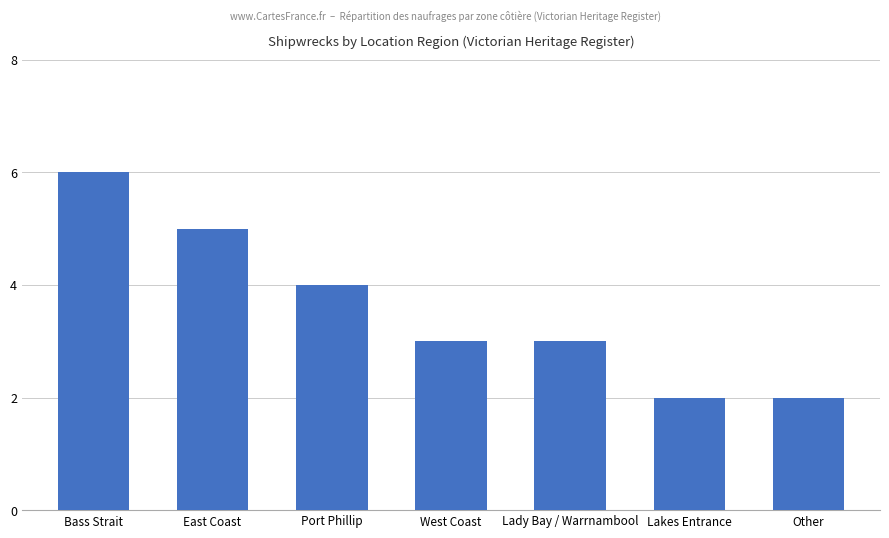

Does the chart contain any negative values?

No